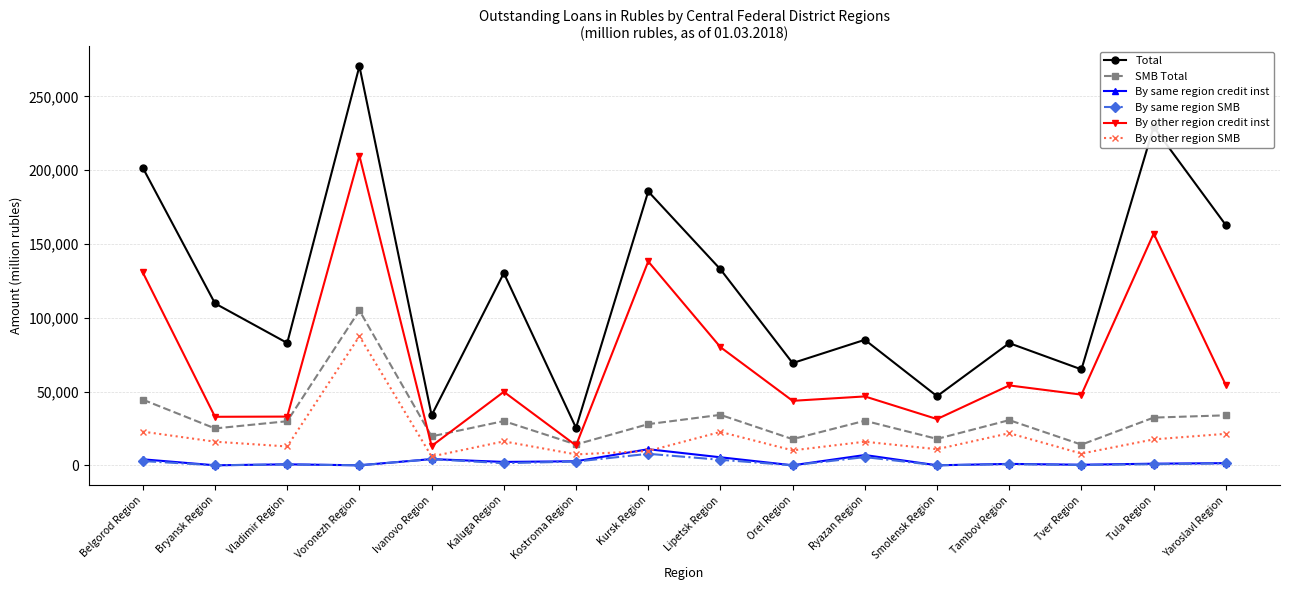

The value of By other region credit inst at Tver Region is 68530. True or false?

False